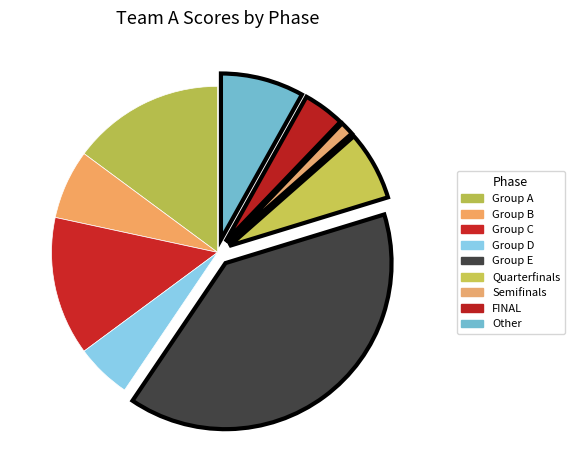

Approximately how many times larger is the value at Semifinals compared to Quarterfinals?

0.2